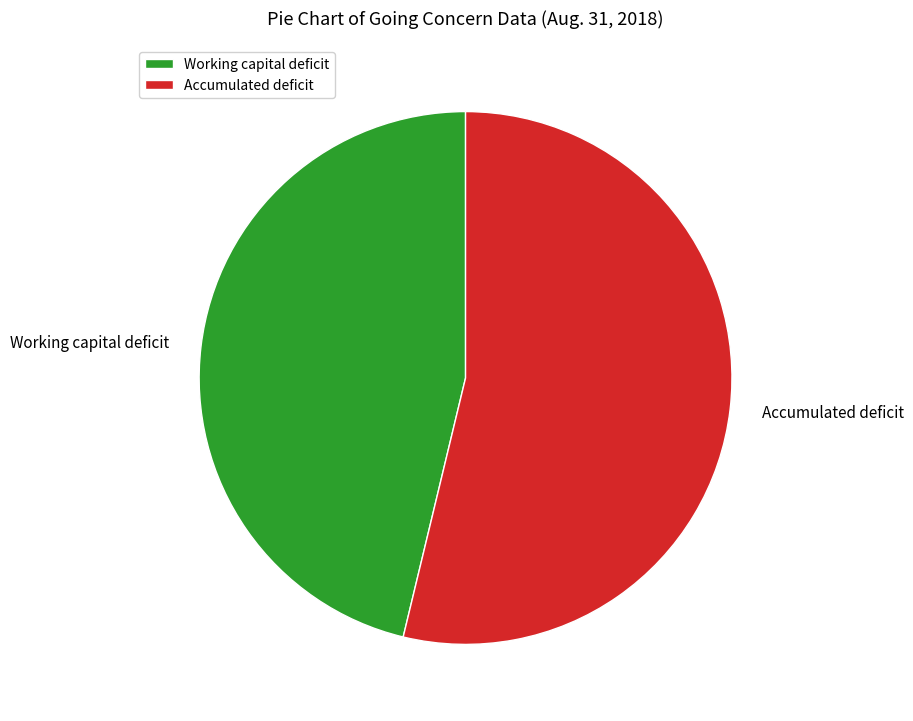

What is the ratio of the value at Working capital deficit to the value at Accumulated deficit?

0.9